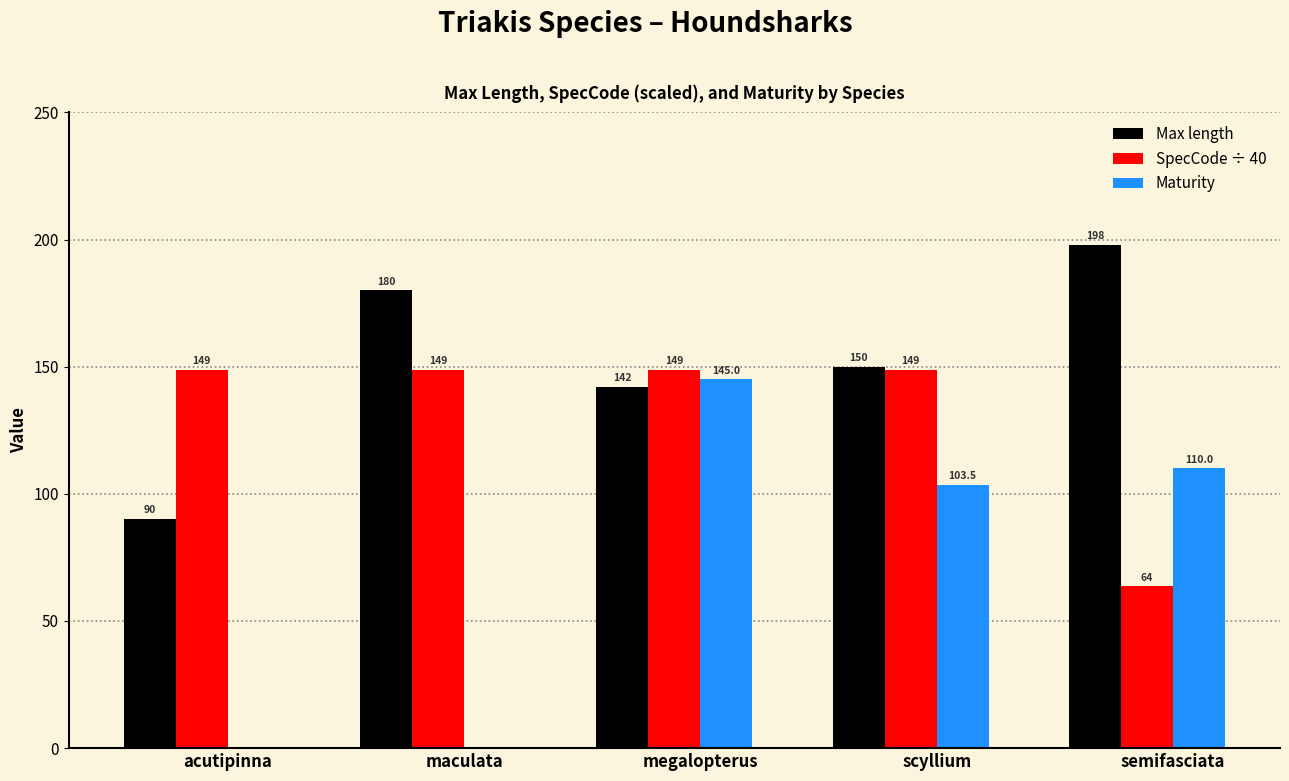

Reading left to right, list all the values displayed in this chart.

Max length: acutipinna=90.0	maculata=180.0	megalopterus=142.0	scyllium=150.0	semifasciata=198.0
SpecCode ÷ 40: acutipinna=148.7	maculata=148.7	megalopterus=148.7	scyllium=148.7	semifasciata=63.6
Maturity: acutipinna=0.0	maculata=0.0	megalopterus=145.0	scyllium=103.5	semifasciata=110.0